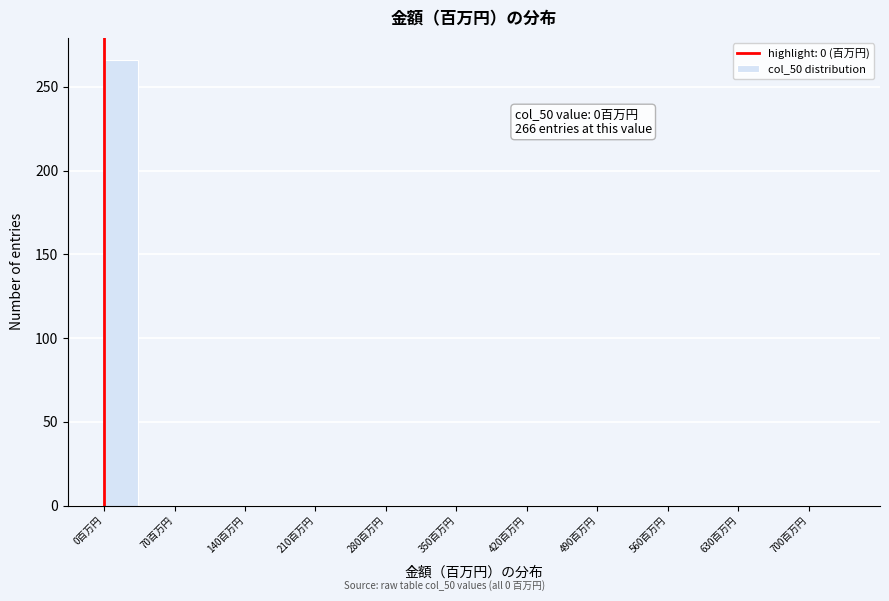

Read against the x-axis, roughly where is the centre of the tallest bar?

20